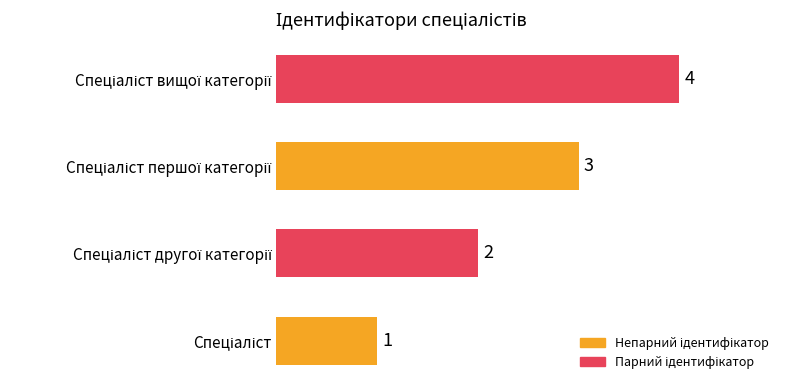

What is the sum of all values?

10